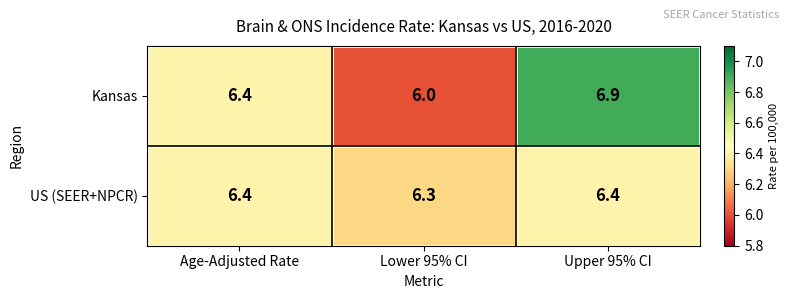

What is the minimum value shown in the chart?

6.0